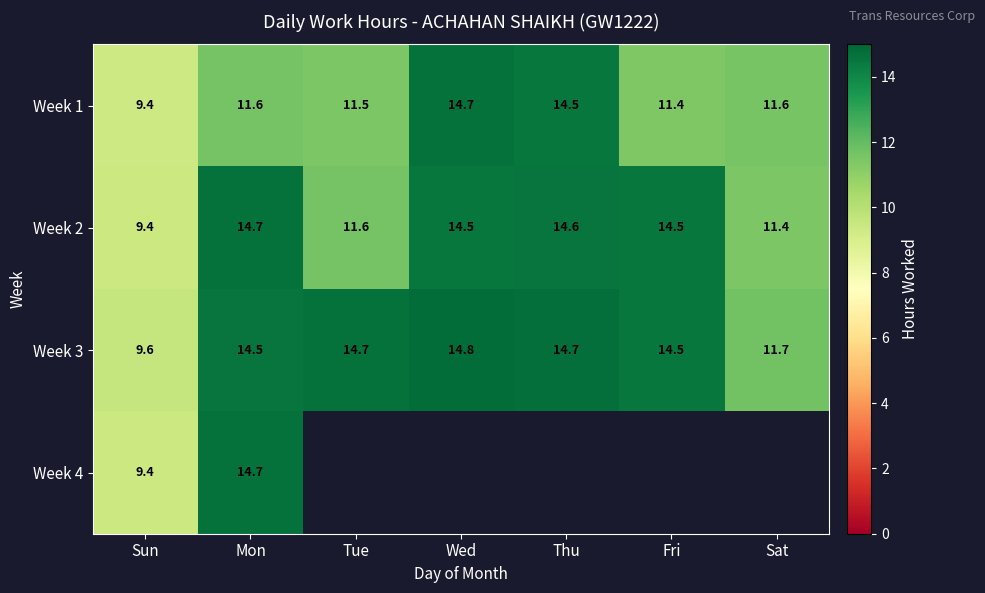

At which label is Week 2 closest to 12?

Tue